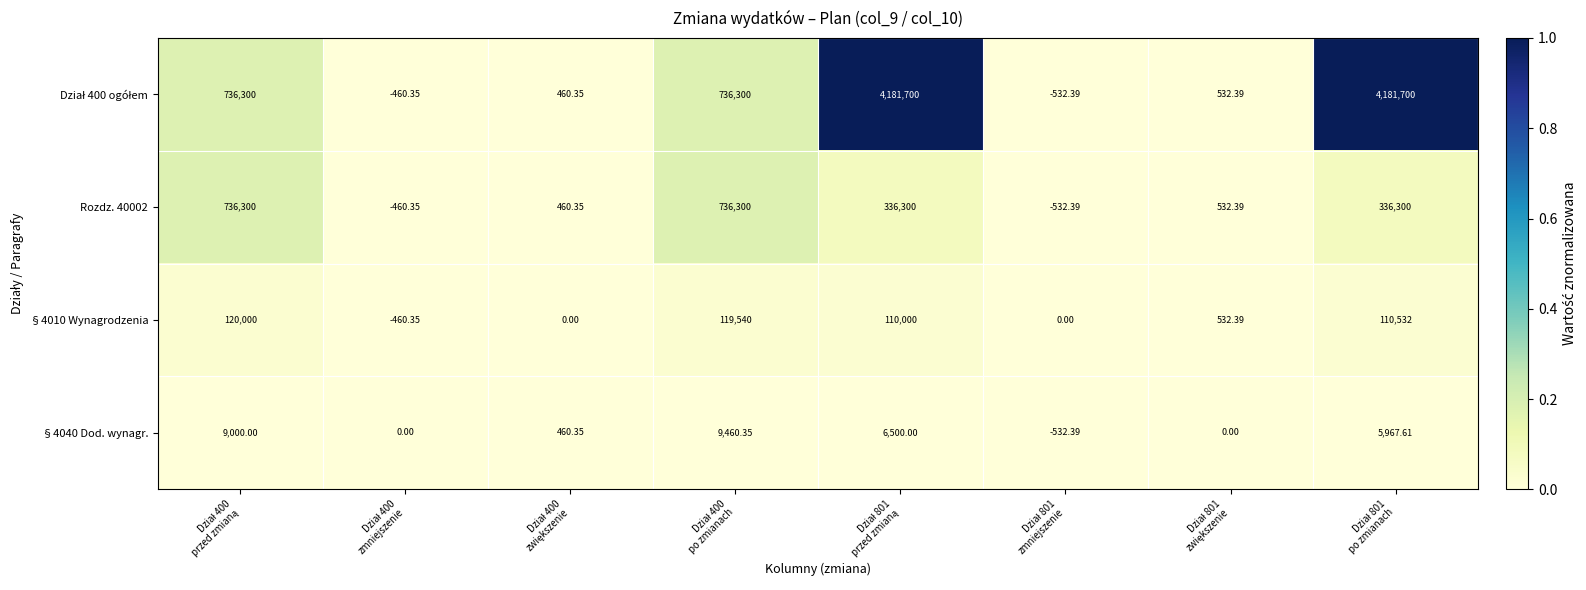

How many data points does each series have?

8